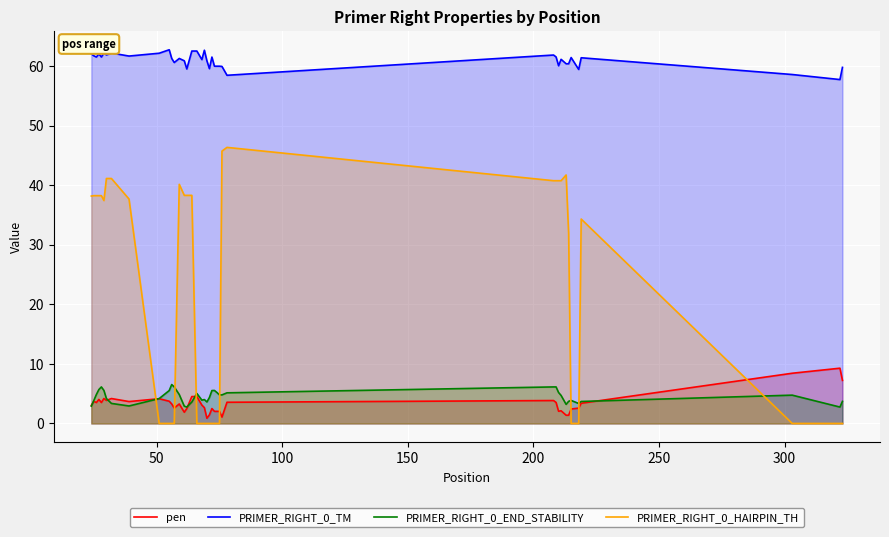

Reading left to right, list all the values displayed in this chart.

pen: 3.0	3.7	3.5	4.0	3.5	4.2	3.9	4.2	3.7	4.1	3.7	3.3	2.6	3.3	1.9	2.5	4.5	4.5	3.1	2.7	0.9	1.4	2.5	2.0	2.0	2.0	1.1	3.6	3.8	3.5	2.0	2.1	1.4	1.4	2.4	2.6	3.4	8.4	9.3	7.2
PRIMER_RIGHT_0_TM: 62.0	61.7	61.5	62.0	61.5	62.2	61.9	62.2	61.7	62.1	62.7	61.3	60.6	61.3	60.9	59.5	62.5	62.5	61.1	62.7	60.9	59.6	61.5	60.0	60.0	60.0	59.9	58.4	61.8	61.5	60.0	61.1	60.4	60.4	61.4	59.4	61.4	58.6	57.7	59.8
PRIMER_RIGHT_0_END_STABILITY: 2.9	3.9	4.8	5.7	6.1	5.5	4.2	3.4	2.9	4.2	5.5	6.5	6.1	4.8	2.9	2.8	3.6	5.0	3.9	4.0	3.6	4.3	5.5	5.5	5.2	4.8	4.8	5.1	6.1	6.1	5.2	4.7	3.2	3.7	3.9	3.4	3.7	4.8	2.8	3.7
PRIMER_RIGHT_0_HAIRPIN_TH: 38.2	38.2	38.2	38.2	38.2	37.4	41.1	41.1	37.7	0.0	0.0	0.0	0.0	40.1	38.3	38.3	38.3	0.0	0.0	0.0	0.0	0.0	0.0	0.0	0.0	0.0	45.7	46.3	40.8	40.8	40.8	40.8	41.7	31.9	0.0	0.0	34.3	0.0	0.0	0.0